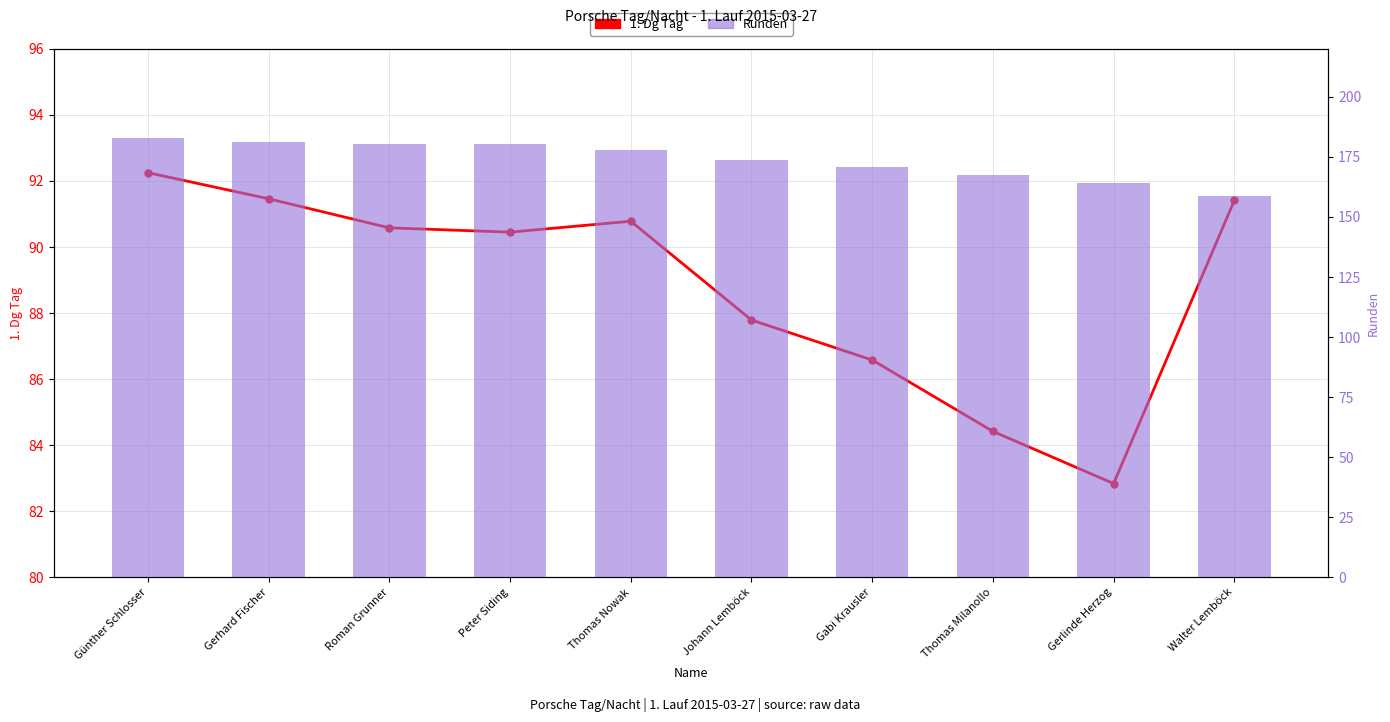

Rank the series by their average value, from highest to lowest.

Runden, 1. Dg Tag